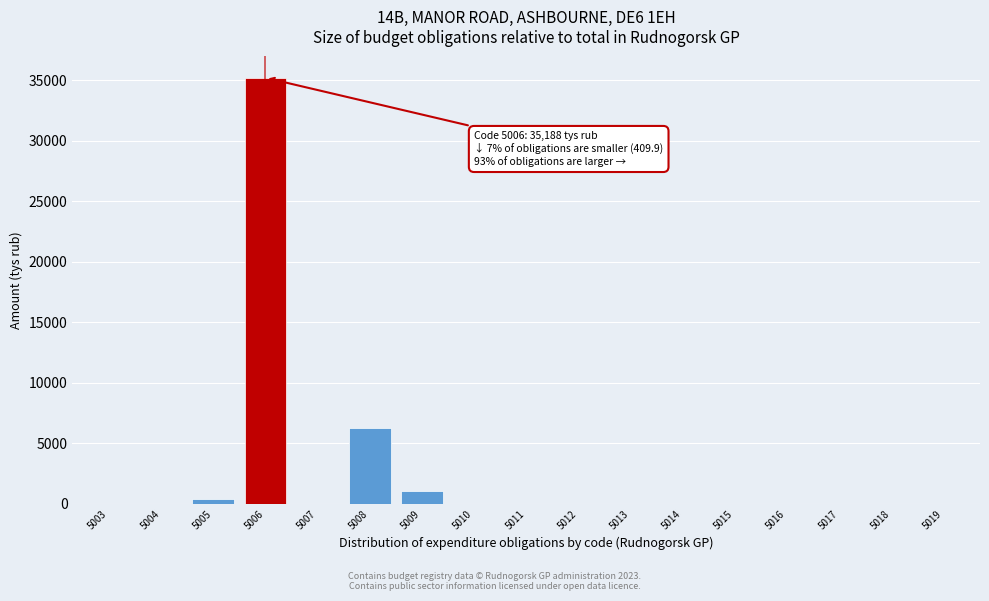

Which label corresponds to the largest value in the chart?

5006